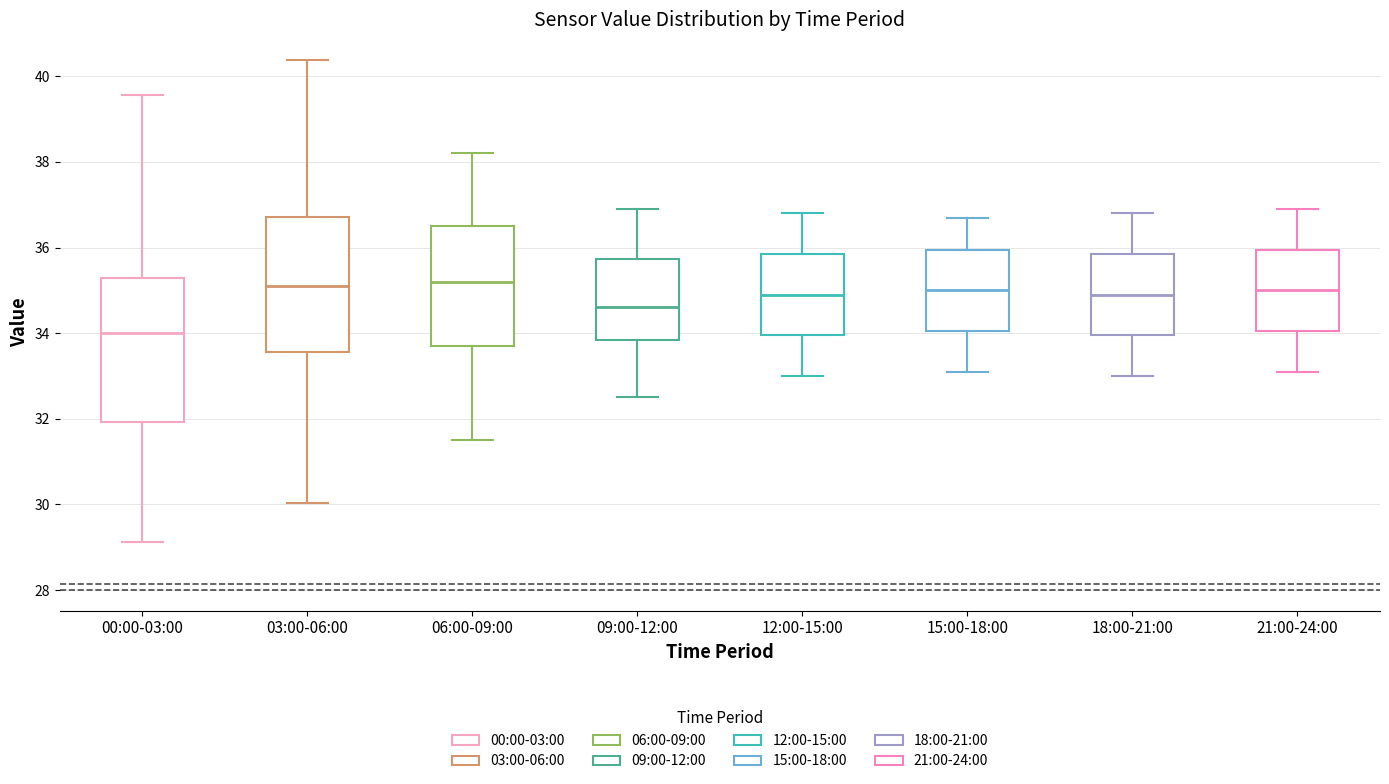

Reading left to right, transcribe this box plot: for each box, give where its median line is, the range the box spans, and where its two whiskers end, as read against the y-axis. The values are not printed on the chart, so give them approximately, as read against the axis.

00:00-03:00: median 34.0, box 32.0 to 35.2, whiskers 29.2 to 39.6
03:00-06:00: median 35.2, box 33.6 to 36.8, whiskers 30.0 to 40.4
06:00-09:00: median 35.2, box 33.8 to 36.6, whiskers 31.6 to 38.2
09:00-12:00: median 34.6, box 33.8 to 35.8, whiskers 32.6 to 37.0
12:00-15:00: median 35.0, box 34.0 to 35.8, whiskers 33.0 to 36.8
15:00-18:00: median 35.0, box 34.0 to 36.0, whiskers 33.2 to 36.8
18:00-21:00: median 35.0, box 34.0 to 35.8, whiskers 33.0 to 36.8
21:00-24:00: median 35.0, box 34.0 to 36.0, whiskers 33.2 to 37.0